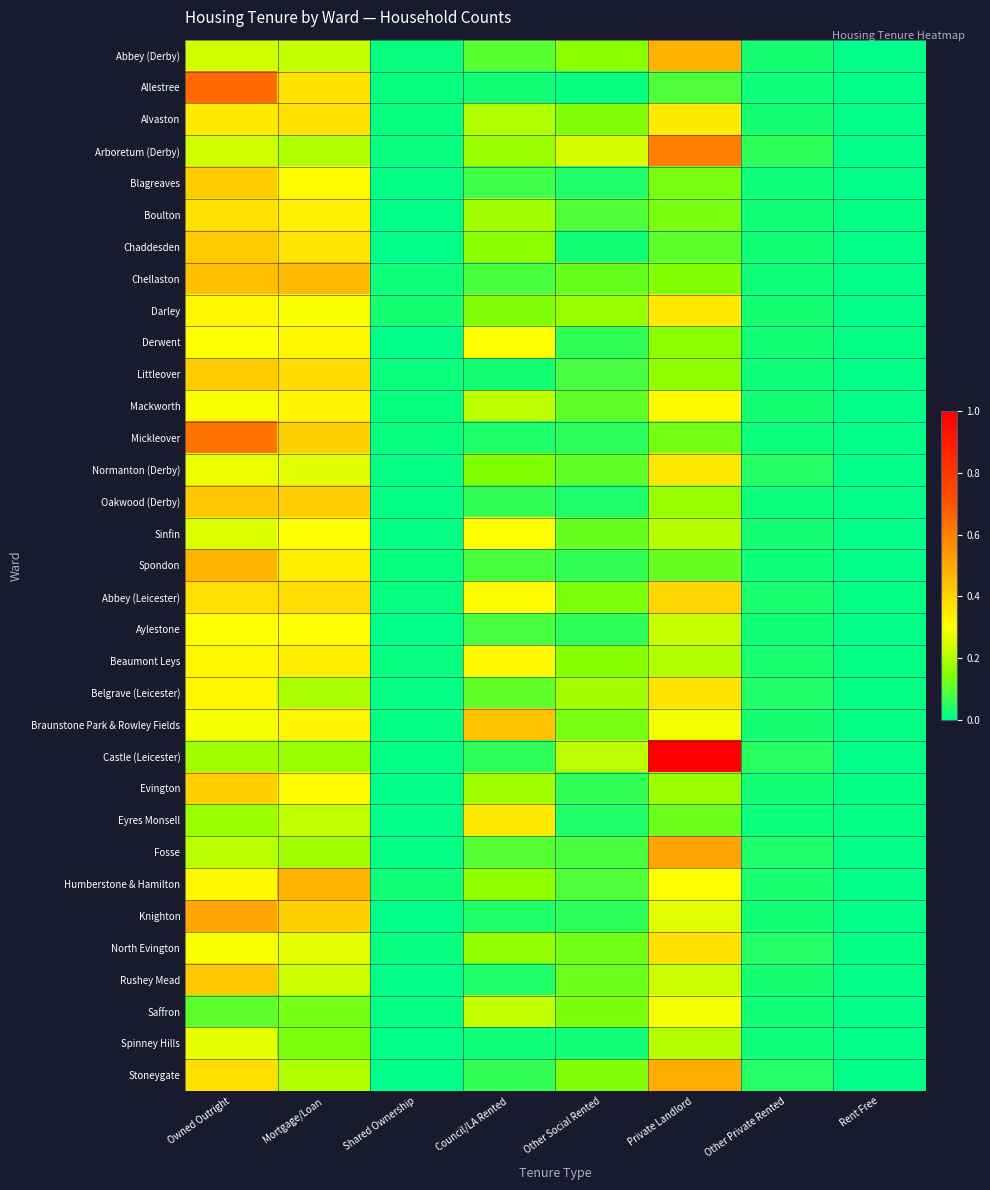

At which category is the sum across all series the highest?

Owned Outright